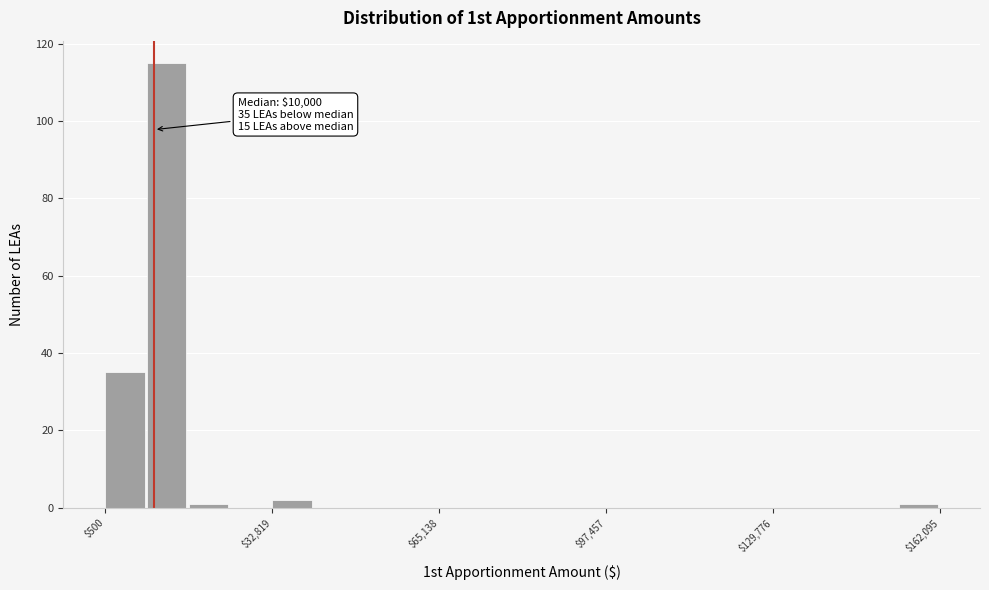

Read against the x-axis, roughly where is the centre of the tallest bar?

10000